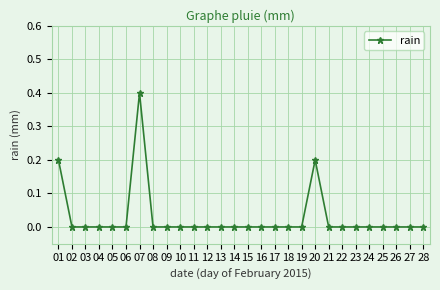

Between 22 and 20, which is larger?

20